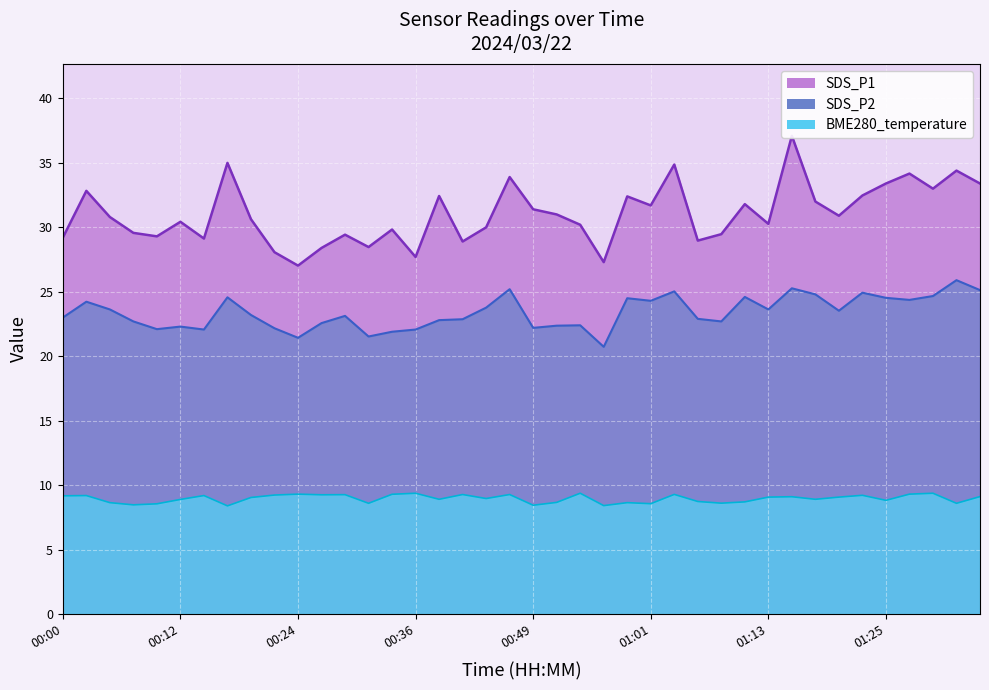

What is the sum of all SDS_P2 values?

935.7